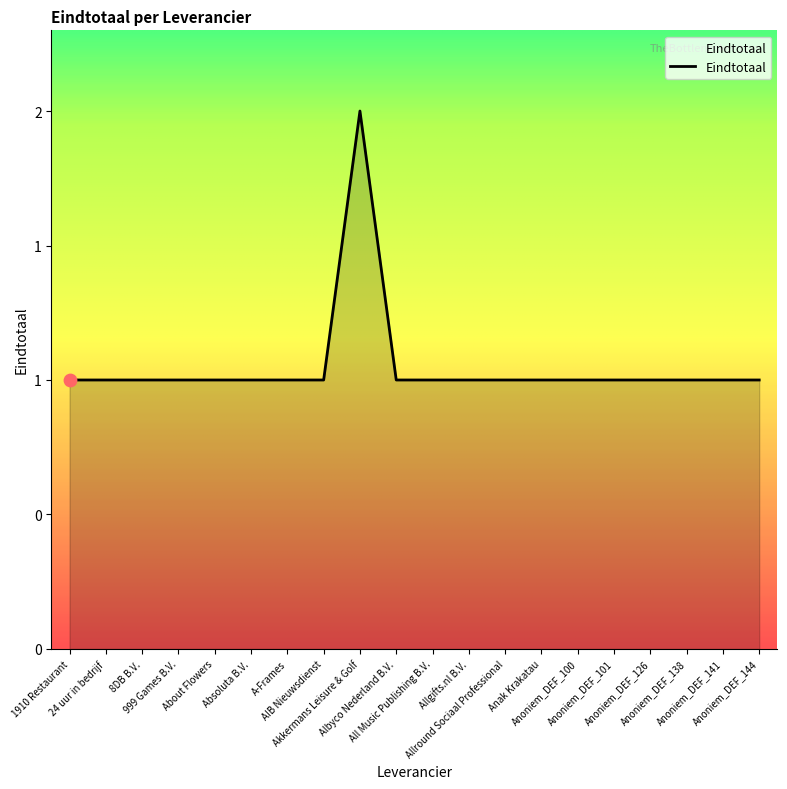

Between Anoniem_DEF_138 and 24 uur in bedrijf, which is larger?

Anoniem_DEF_138